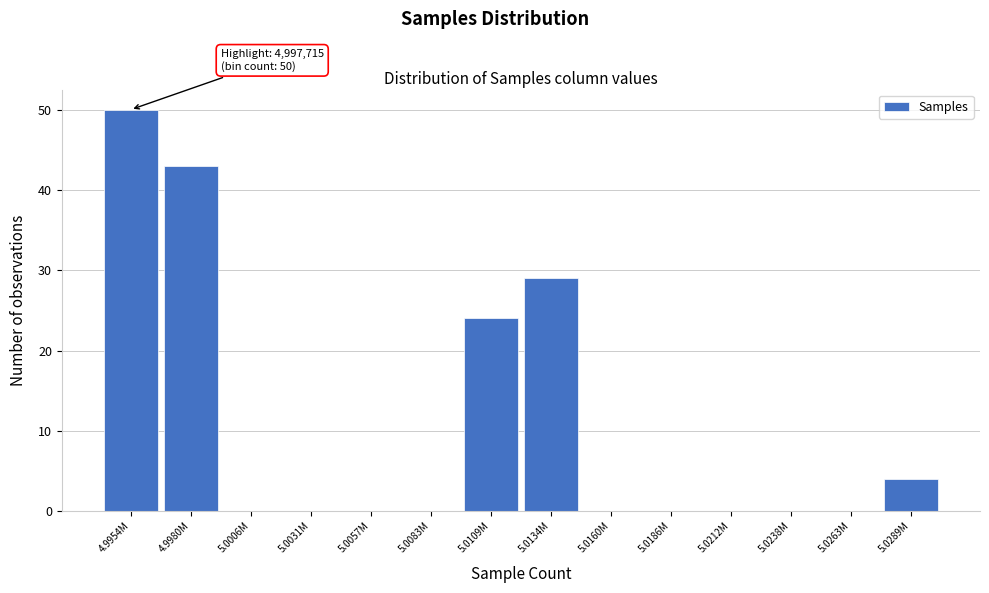

Reading left to right, transcribe all the data shown in this chart.

4.9954M=50	4.9980M=43	5.0006M=0	5.0031M=0	5.0057M=0	5.0083M=0	5.0109M=24	5.0134M=29	5.0160M=0	5.0186M=0	5.0212M=0	5.0238M=0	5.0263M=0	5.0289M=4